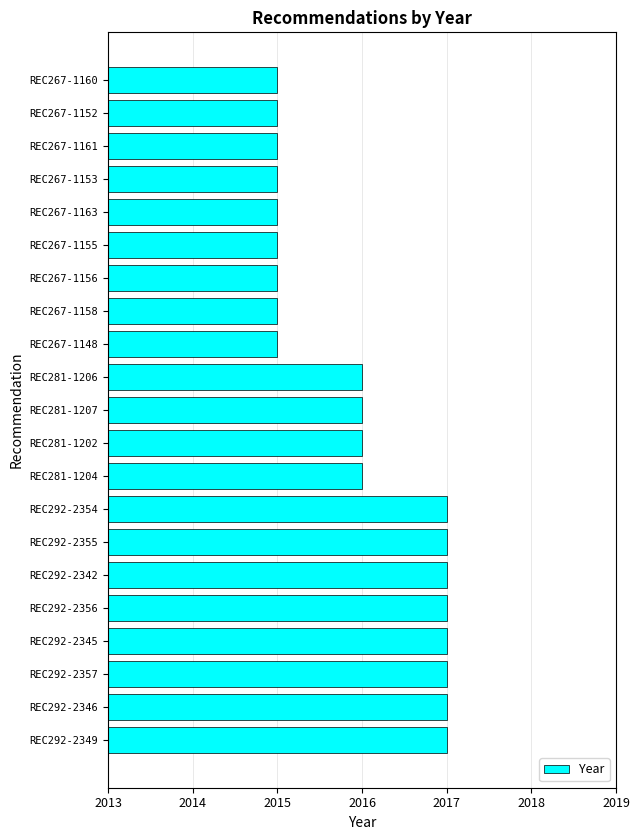

Reading bottom to top, list all the values displayed in this chart.

2017	2017	2017	2017	2017	2017	2017	2017	2016	2016	2016	2016	2015	2015	2015	2015	2015	2015	2015	2015	2015